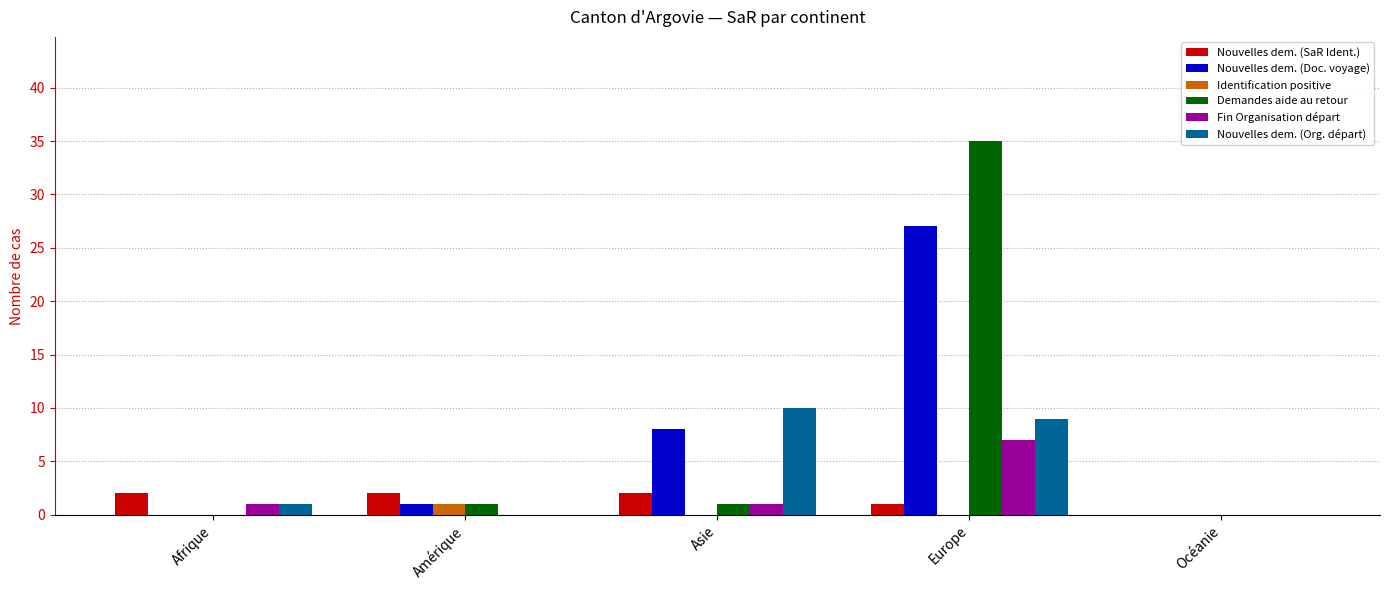

At which category is the sum across all series the highest?

Europe